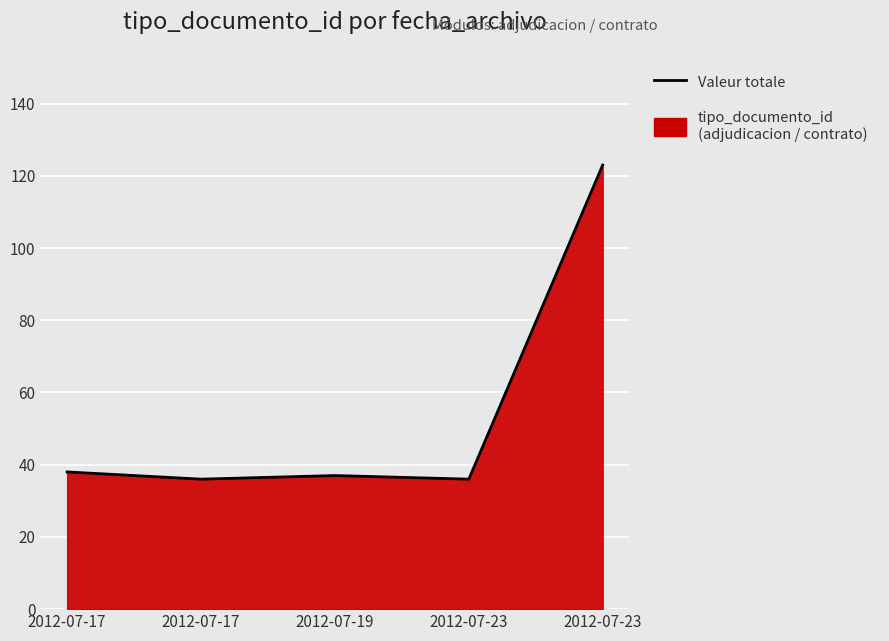

Rank the categories by value from lowest to highest.

2012-07-17, 2012-07-23, 2012-07-19, 2012-07-17, 2012-07-23